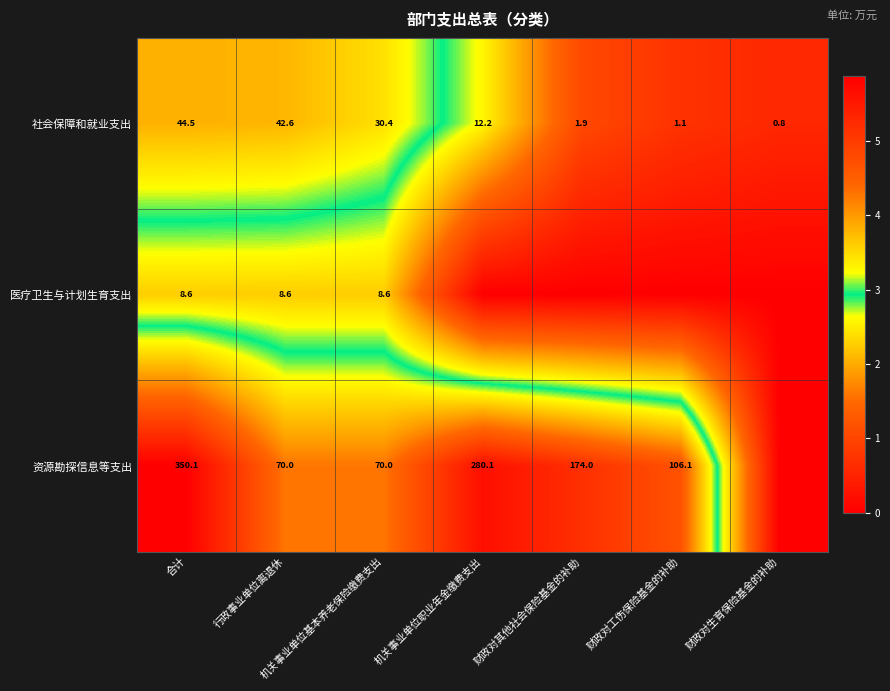

Where is 社会保障和就业支出 nearest to the value 22?

机关事业单位基本养老保险缴费支出